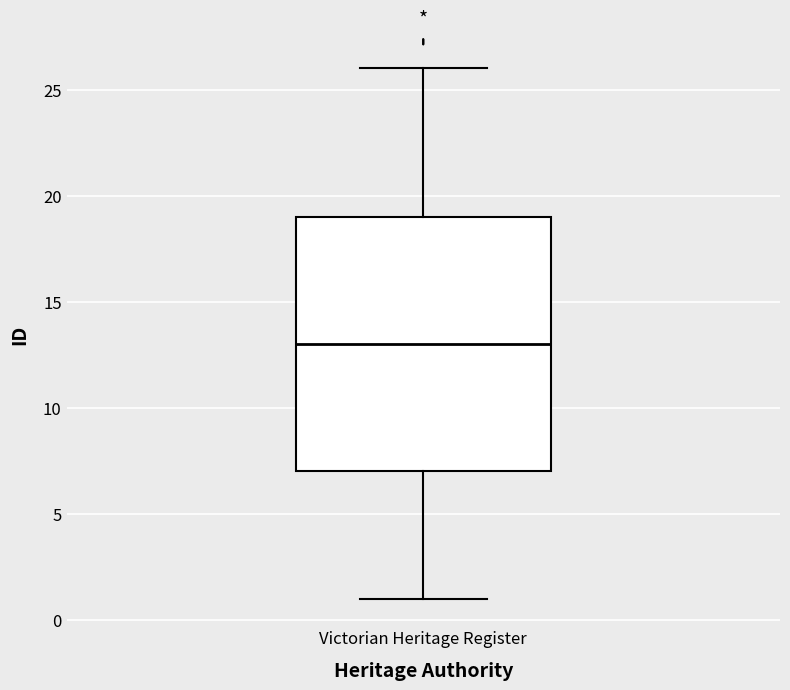

Transcribe this box plot: give where the median line is, the range the box spans, and where the two whiskers end, as read against the y-axis. The values are not printed on the chart, so give them approximately, as read against the axis.

median 13, box 7 to 19, whiskers 1 to 26